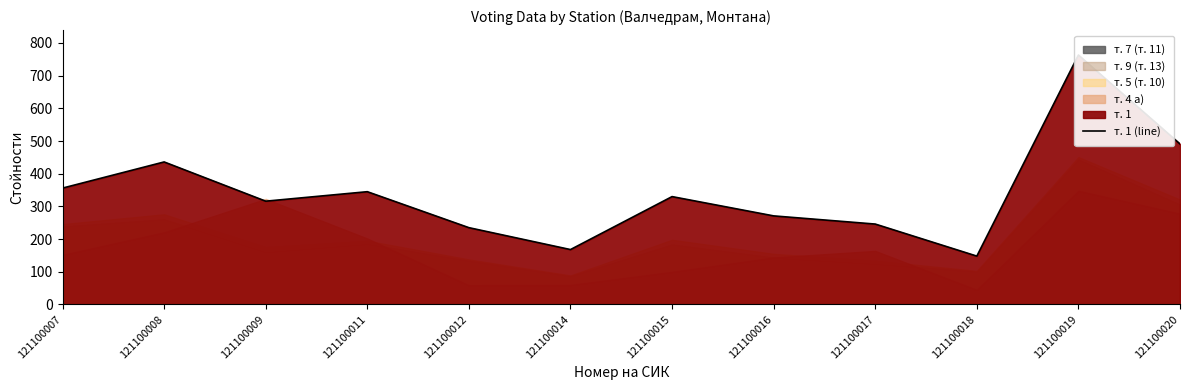

What is the difference between the values at 121100009 and 121100007?

40